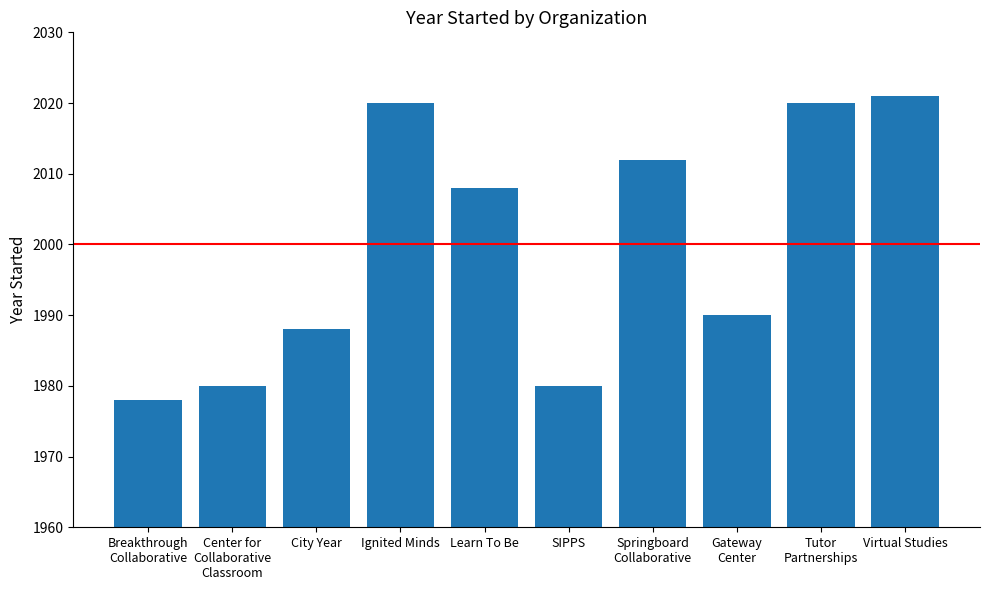

Reading left to right, list all the values displayed in this chart.

1978	1980	1988	2020	2008	1980	2012	1990	2020	2021